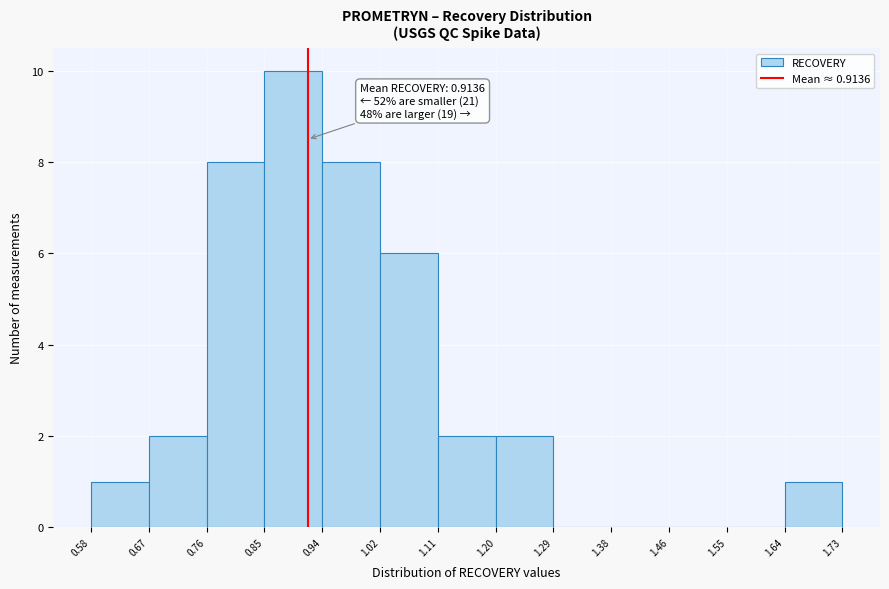

Over which range of the x-axis is the bar tallest?

0.85 to 0.94